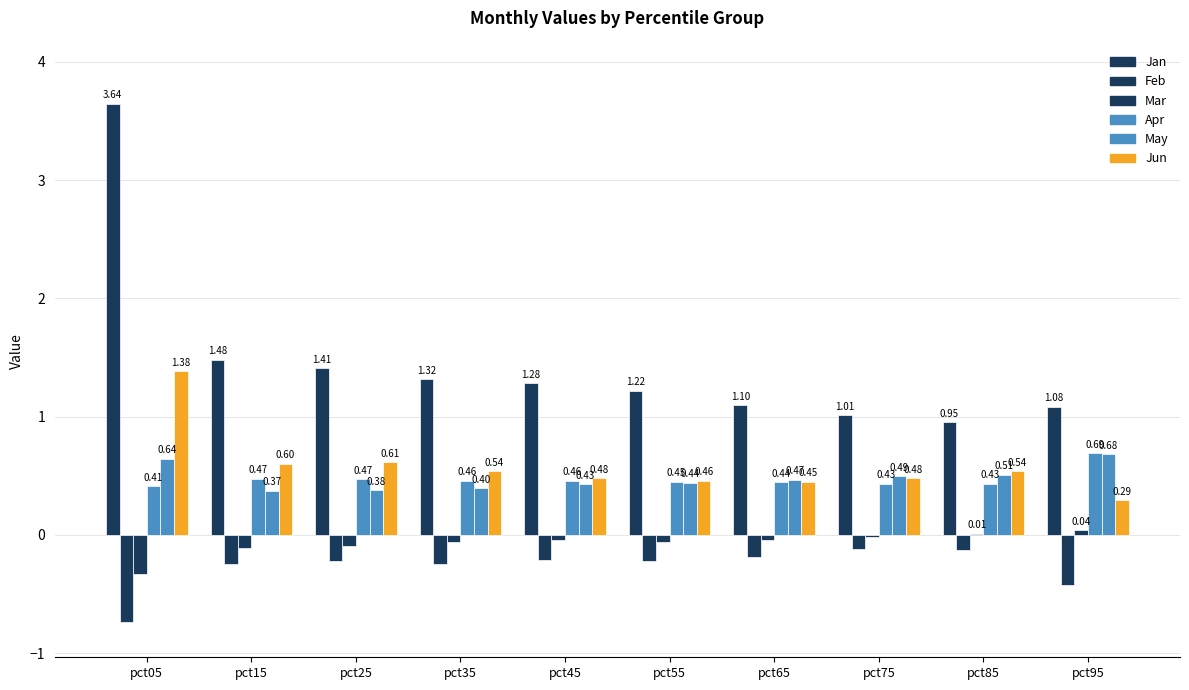

Count the number of categories in the chart.

10